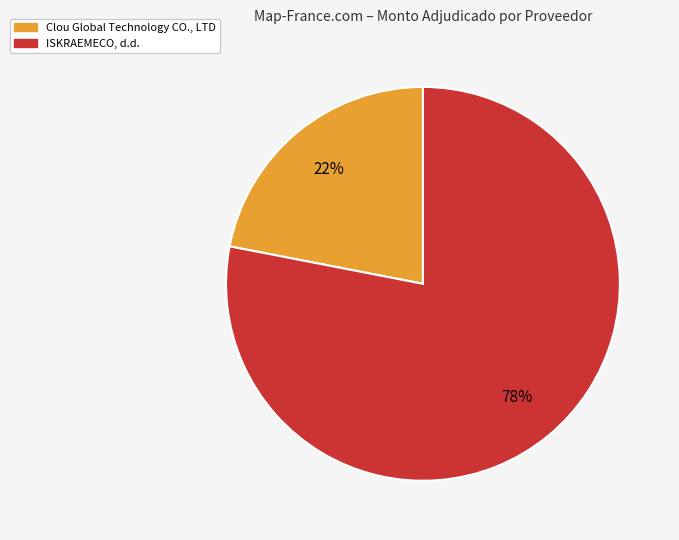

Which category has the smallest portion of the pie?

Clou Global Technology CO., LTD